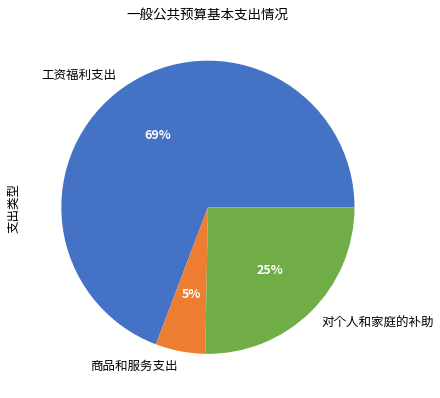

Count the number of slices in the pie.

3